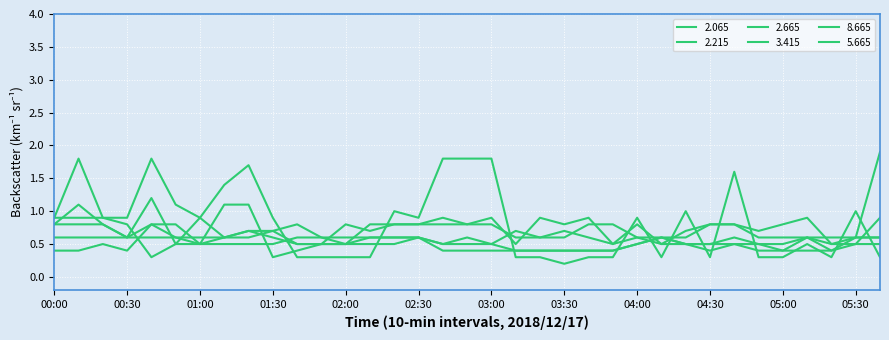

How many lines are shown in the chart?

6